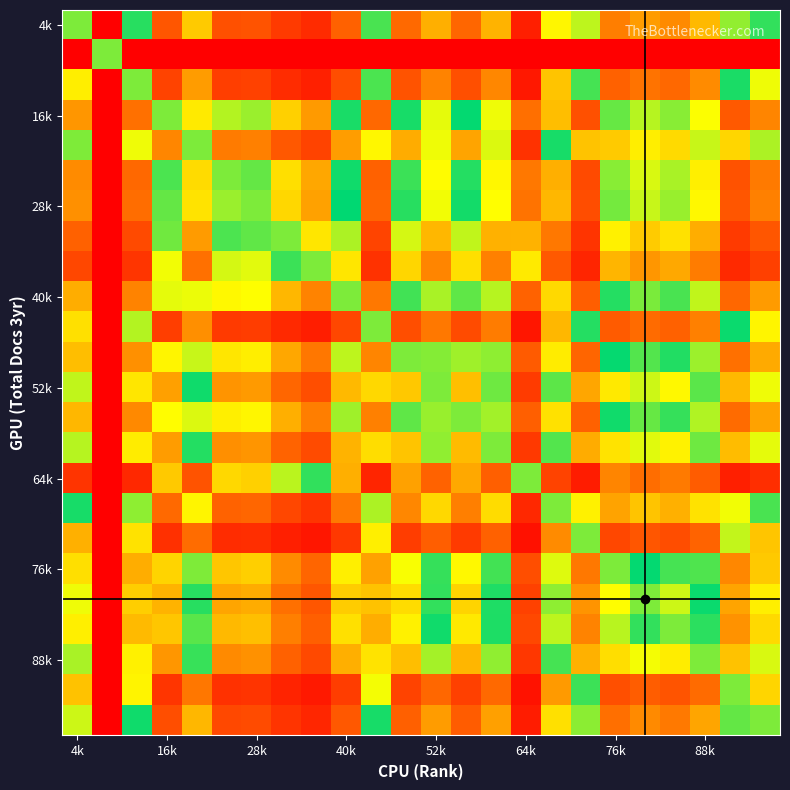

How many categories are shown in the chart?

24